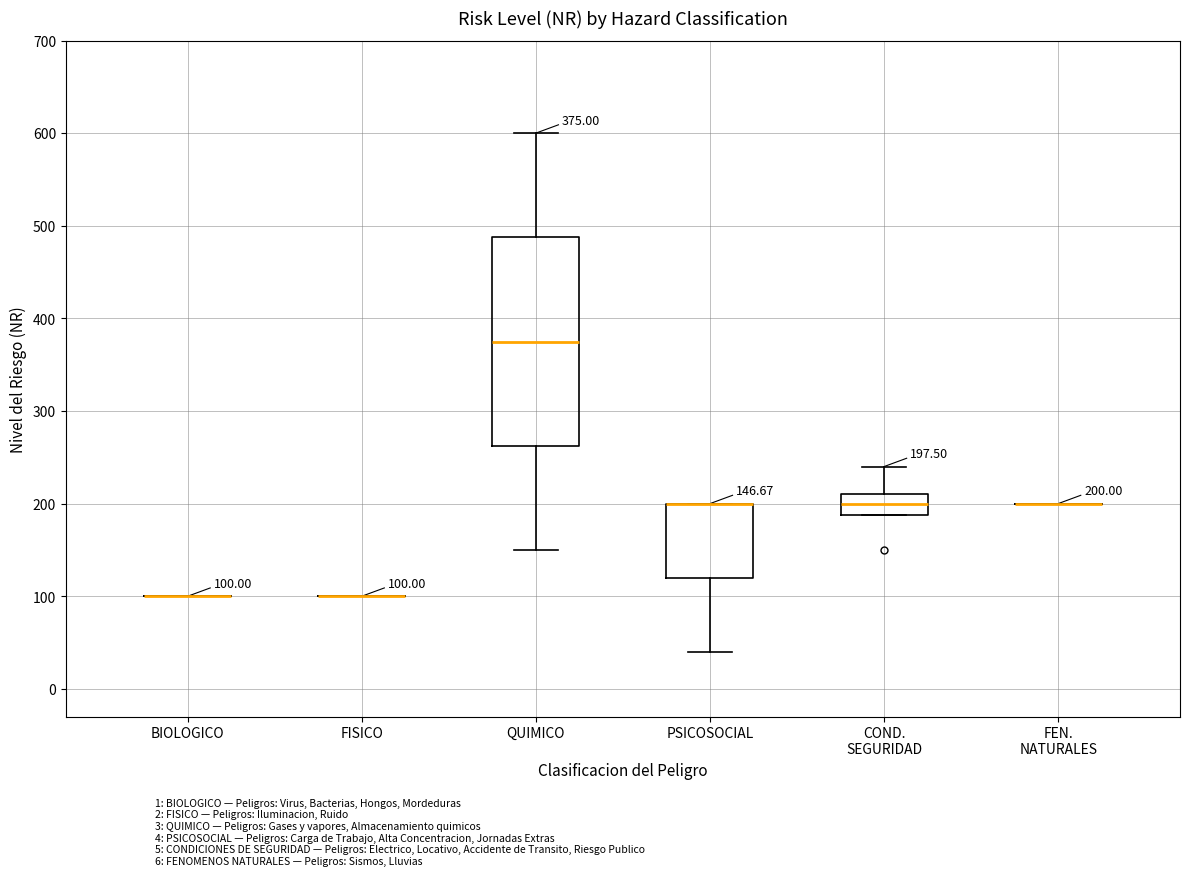

Which box is the tallest, from its lower edge to its upper edge?

QUIMICO